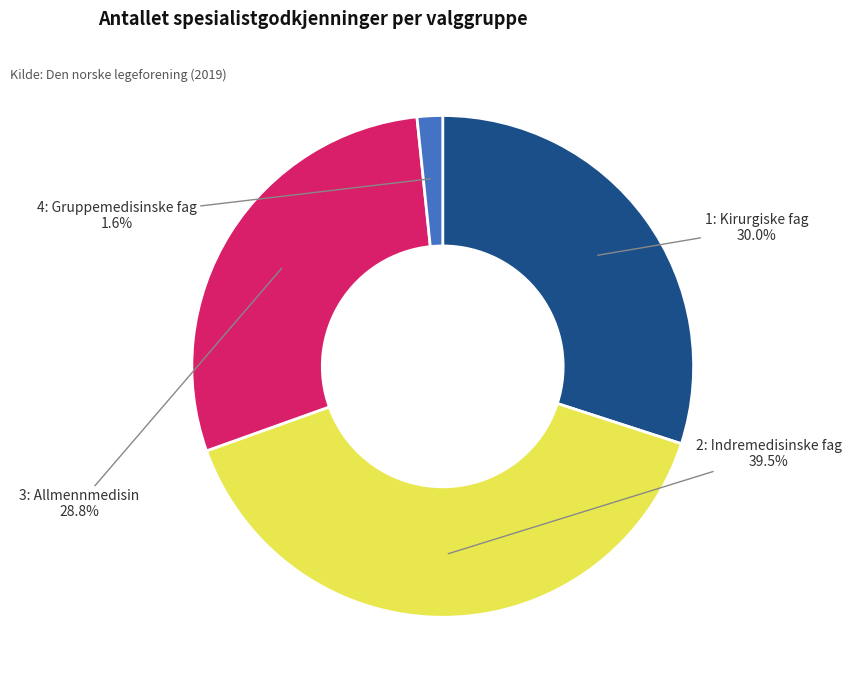

Is there a majority slice in this chart?

No